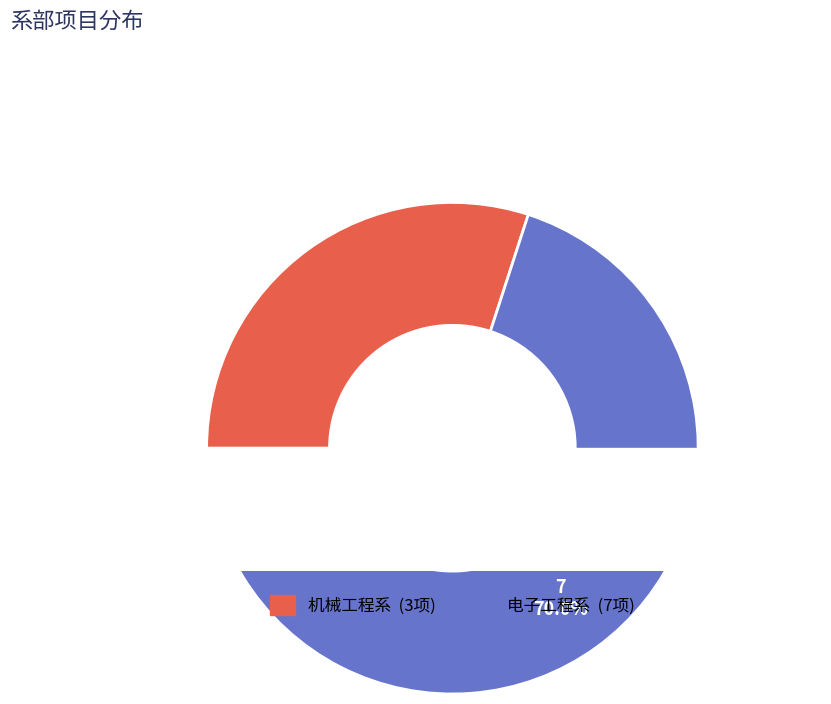

What percentage is the 机械工程系 slice, to the nearest percent?

30%